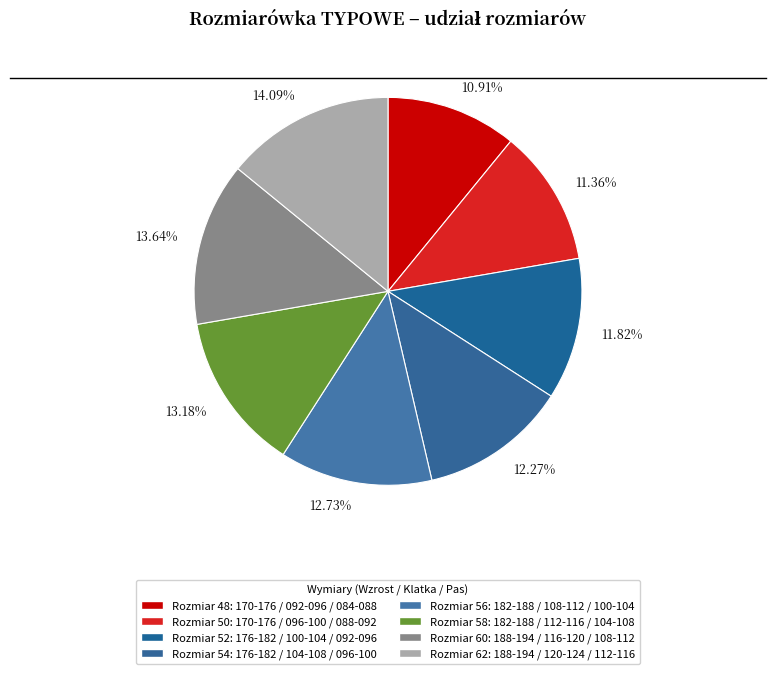

What is the ratio of the value at 13.64% to the value at 11.82%?

1.2